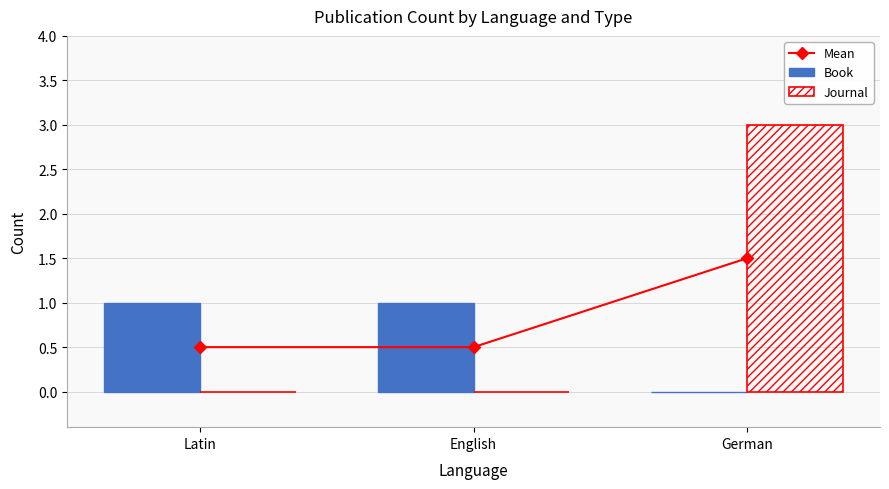

List the series in order of their overall mean, lowest first.

Book, Mean, Journal